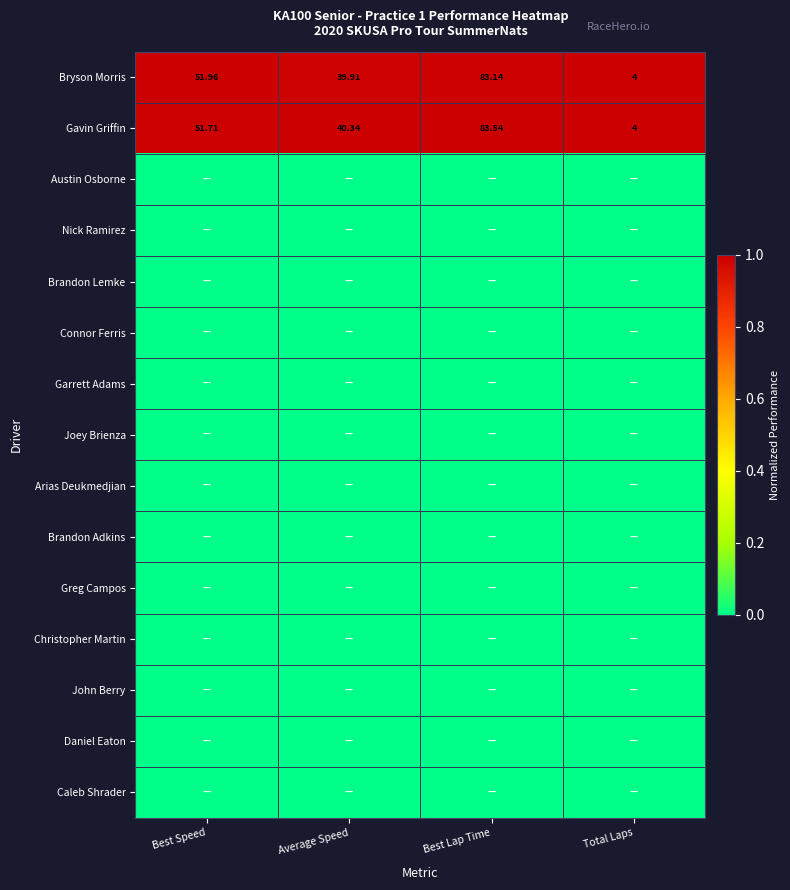

Which has a higher value, Best Speed or Total Laps?

Best Speed